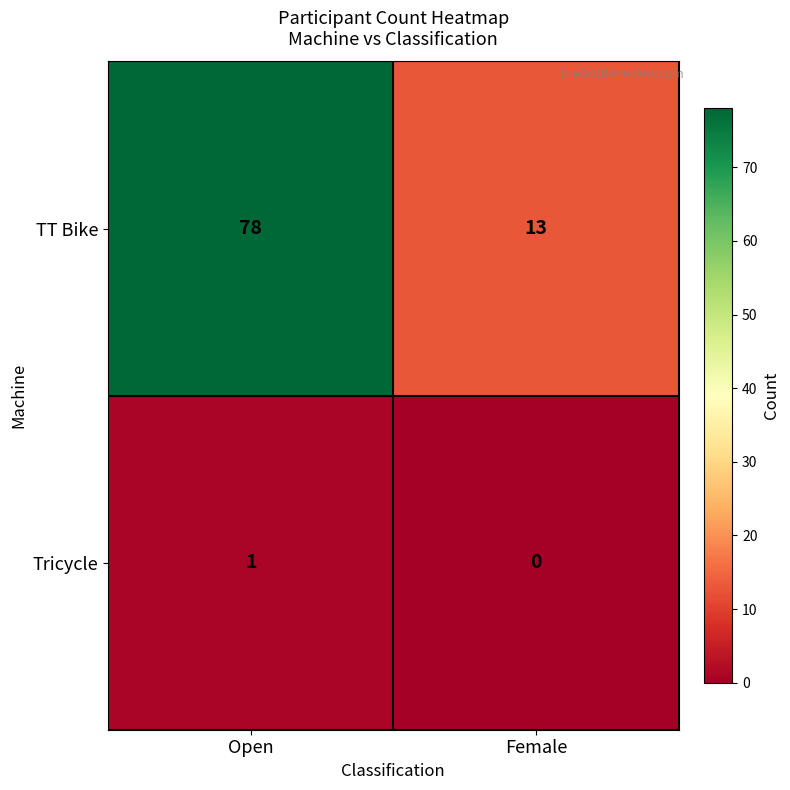

How many data points does each series have?

2